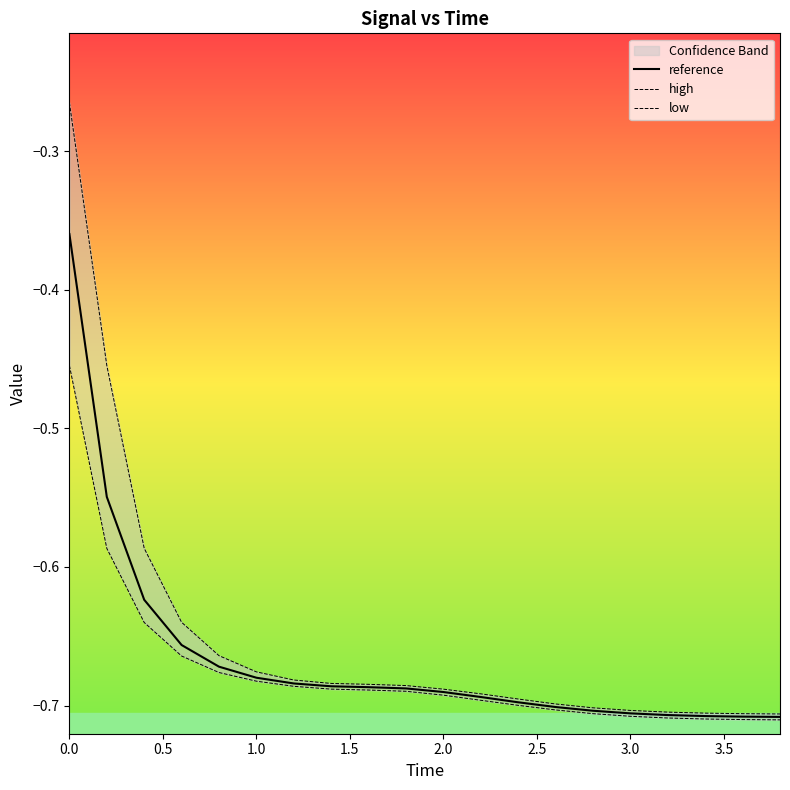

What is the greatest value displayed?

-0.3